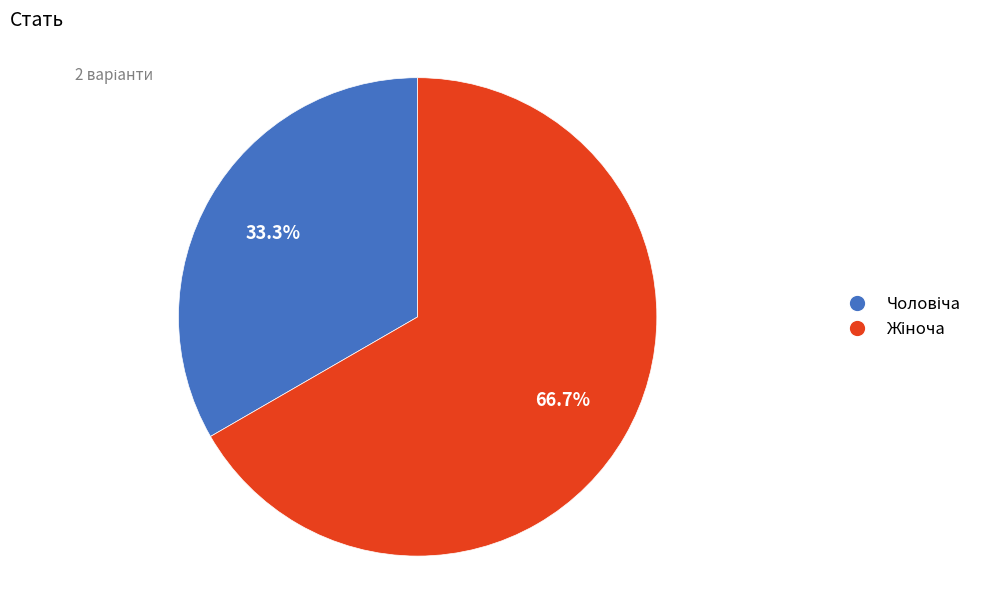

Does any single category account for the majority?

Yes